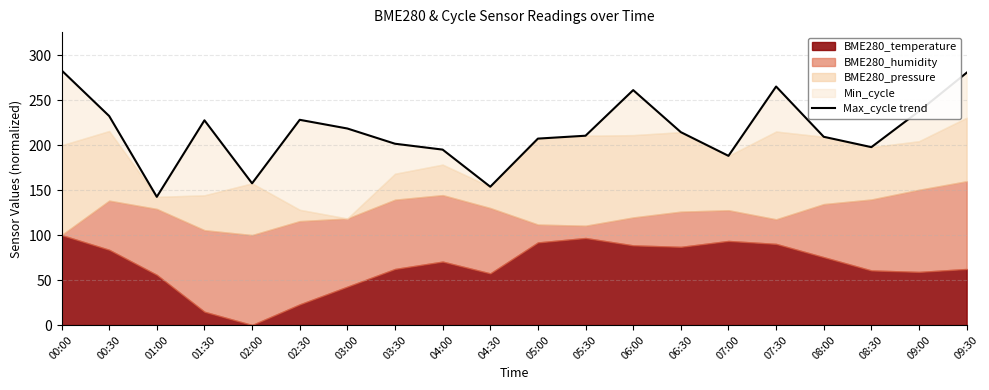

Reading left to right, extract all data points from this chart.

283.1	232.3	142.5	227.5	157.5	228.1	218.4	201.5	194.9	153.7	207.2	210.4	261.1	214.3	188.0	265.1	209.2	197.7	237.6	280.4